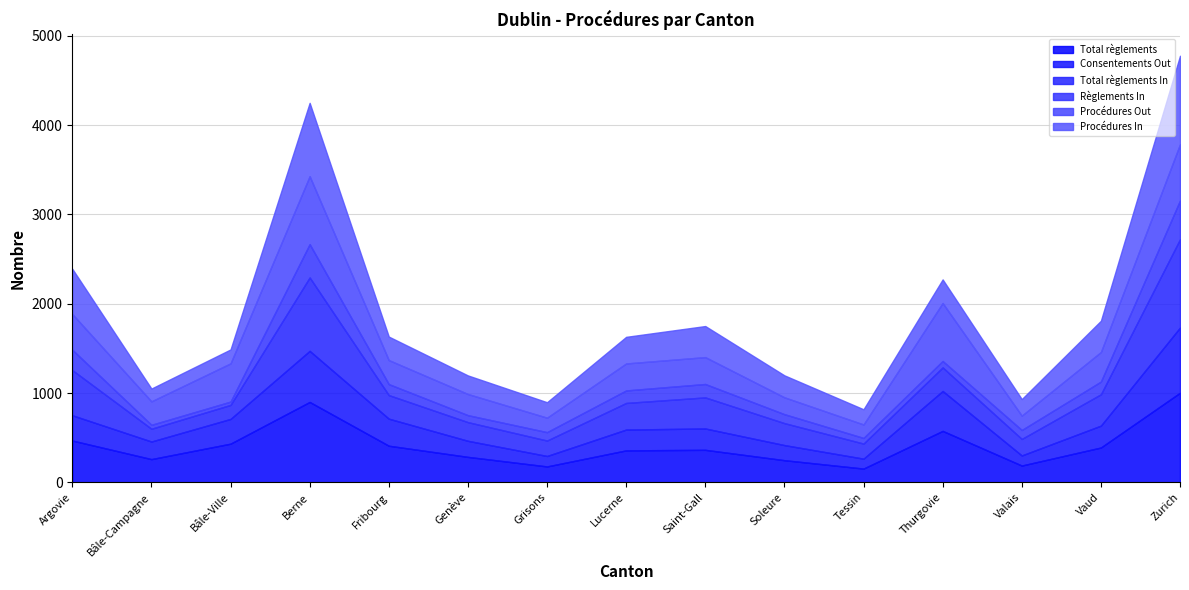

How many times do Total règlements and Total règlements In cross each other?

3